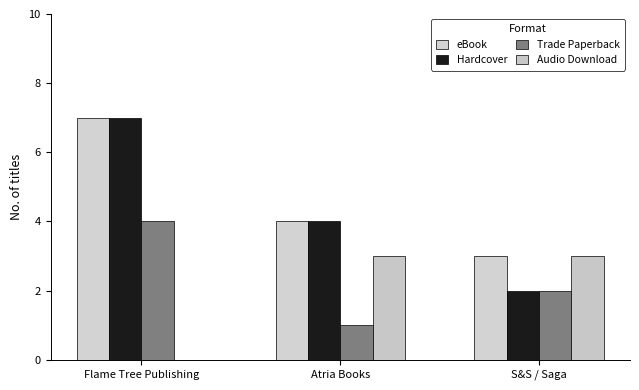

The Hardcover series shows 7 at Atria Books. True or false?

False